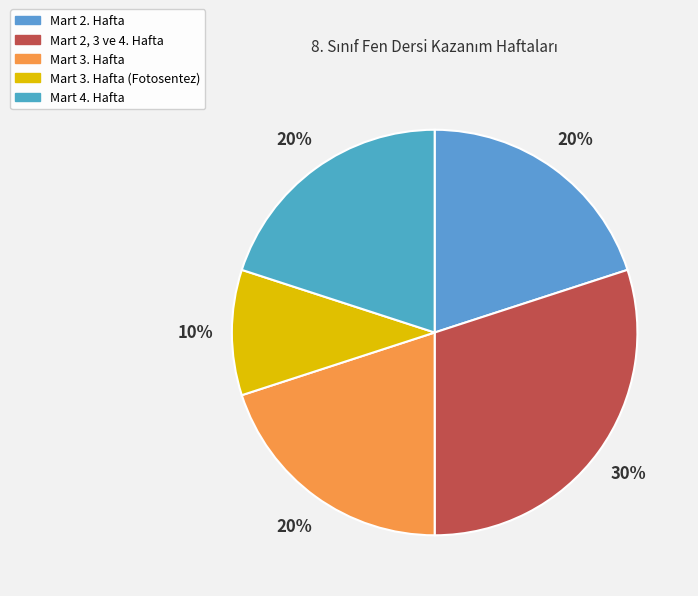

True or false: Mart 4. Hafta accounts for 20% of the total.

True